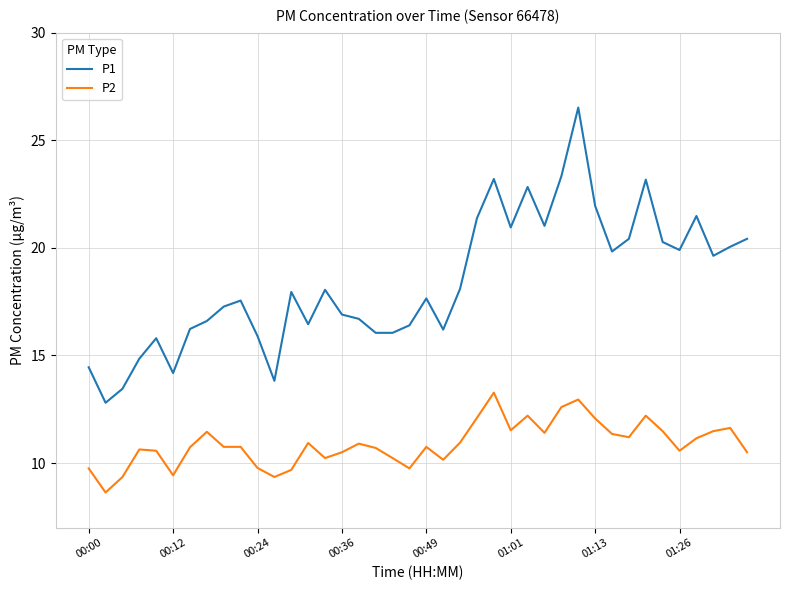

Which series has the largest total across all categories?

P1